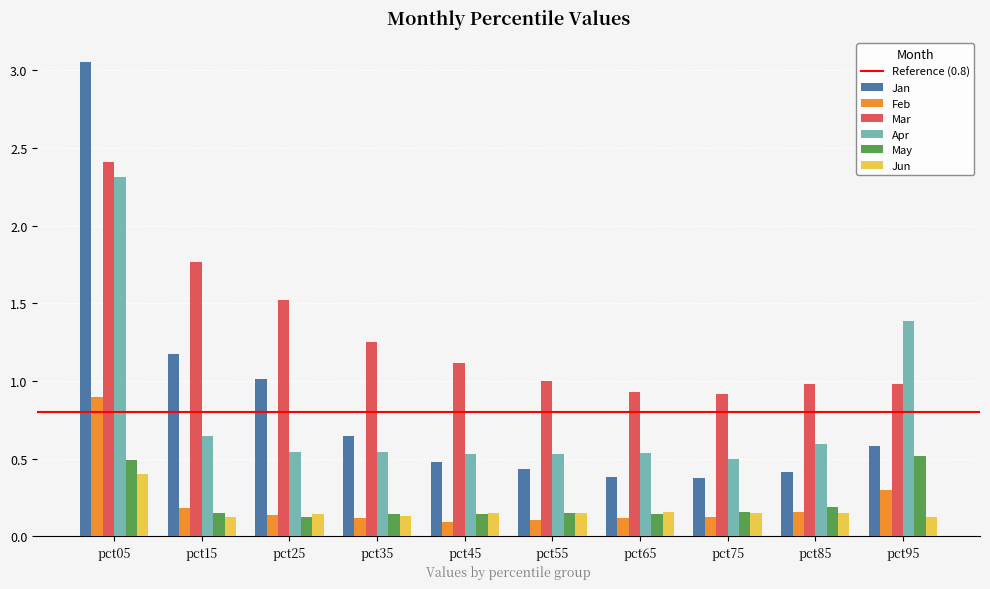

What is the spread (max minus min) of values at pct65?

0.8